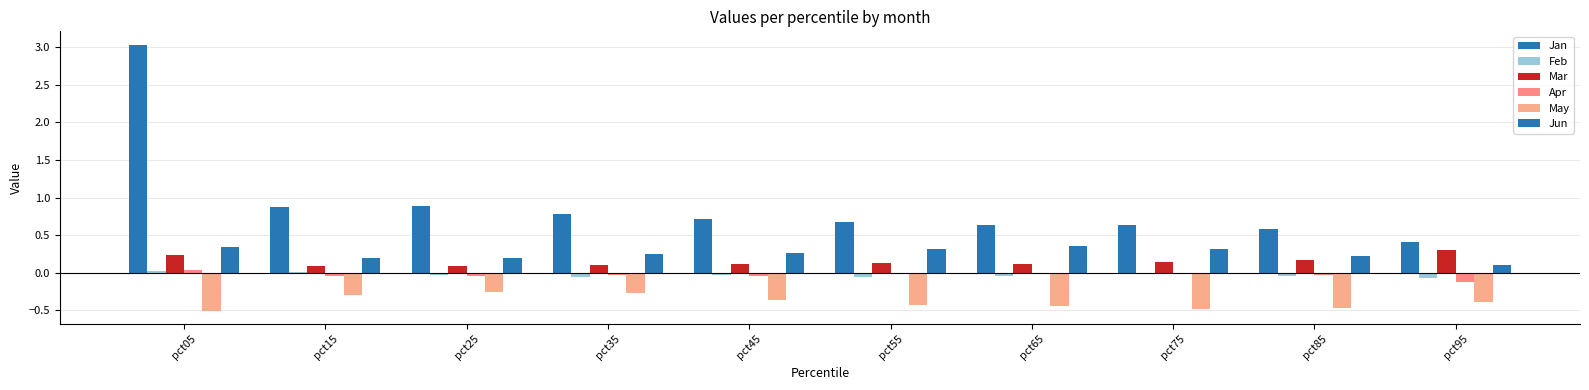

Which series changed the most between pct15 and pct75?

Jan